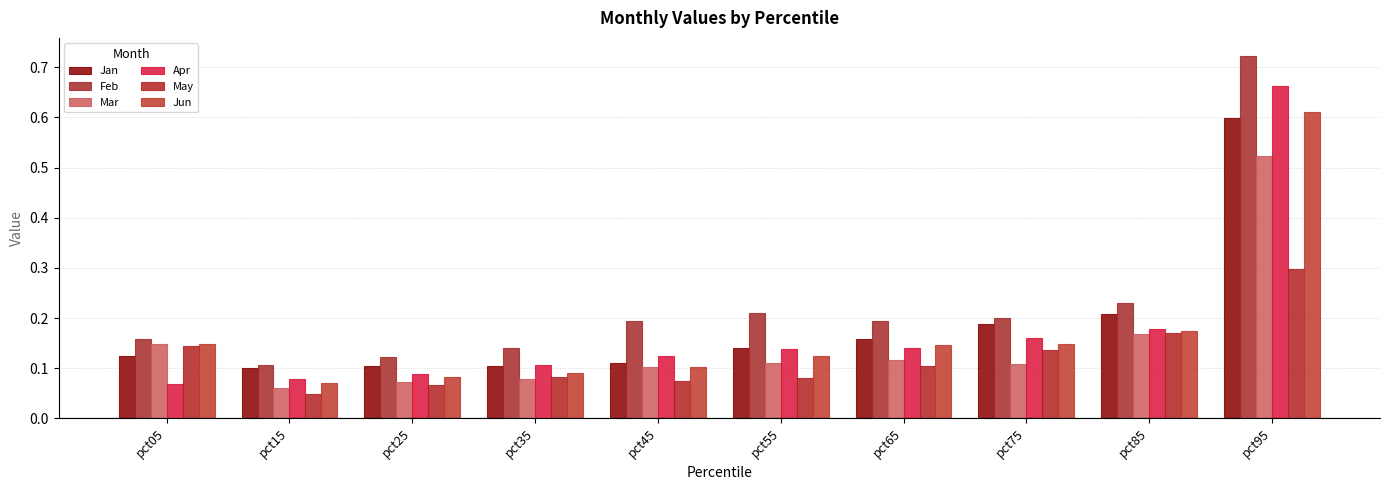

Reading left to right, extract all data points from this chart.

Jan: pct05=0.1	pct15=0.1	pct25=0.1	pct35=0.1	pct45=0.1	pct55=0.1	pct65=0.2	pct75=0.2	pct85=0.2	pct95=0.6
Feb: pct05=0.2	pct15=0.1	pct25=0.1	pct35=0.1	pct45=0.2	pct55=0.2	pct65=0.2	pct75=0.2	pct85=0.2	pct95=0.7
Mar: pct05=0.1	pct15=0.1	pct25=0.1	pct35=0.1	pct45=0.1	pct55=0.1	pct65=0.1	pct75=0.1	pct85=0.2	pct95=0.5
Apr: pct05=0.1	pct15=0.1	pct25=0.1	pct35=0.1	pct45=0.1	pct55=0.1	pct65=0.1	pct75=0.2	pct85=0.2	pct95=0.7
May: pct05=0.1	pct15=0.0	pct25=0.1	pct35=0.1	pct45=0.1	pct55=0.1	pct65=0.1	pct75=0.1	pct85=0.2	pct95=0.3
Jun: pct05=0.1	pct15=0.1	pct25=0.1	pct35=0.1	pct45=0.1	pct55=0.1	pct65=0.1	pct75=0.1	pct85=0.2	pct95=0.6